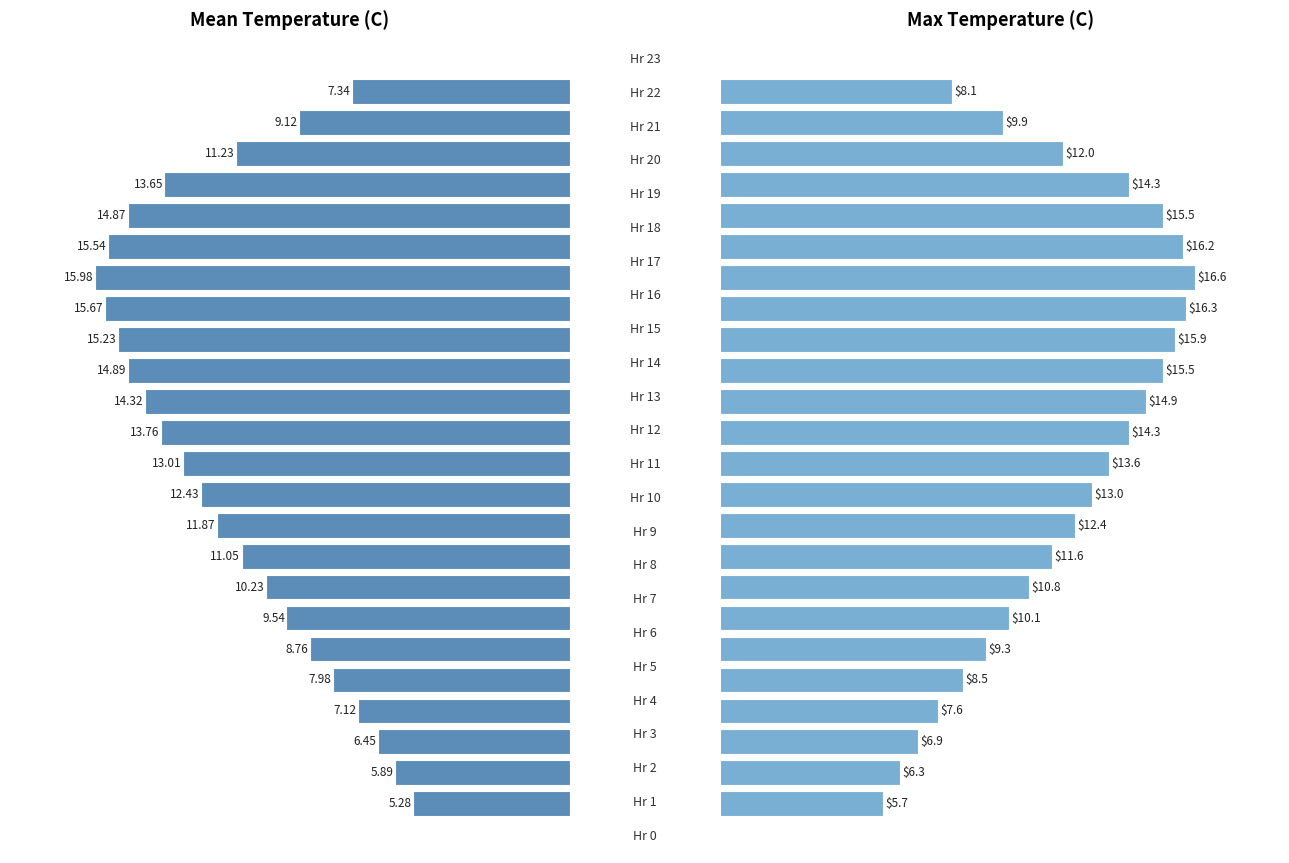

How many data points in Mean Temperature (C) are above 11?

14